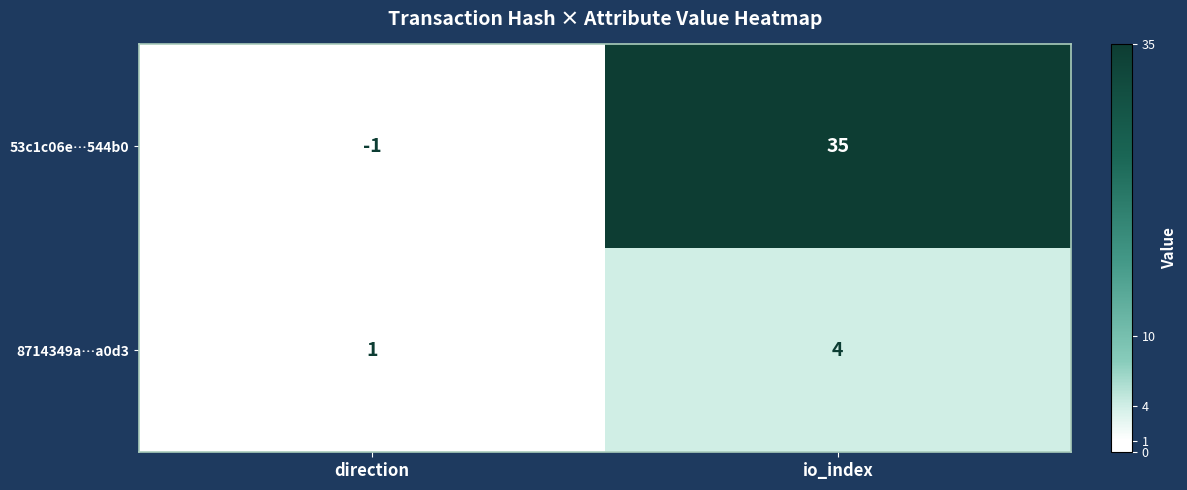

At which label is 8714349a…a0d3 closest to 2?

direction